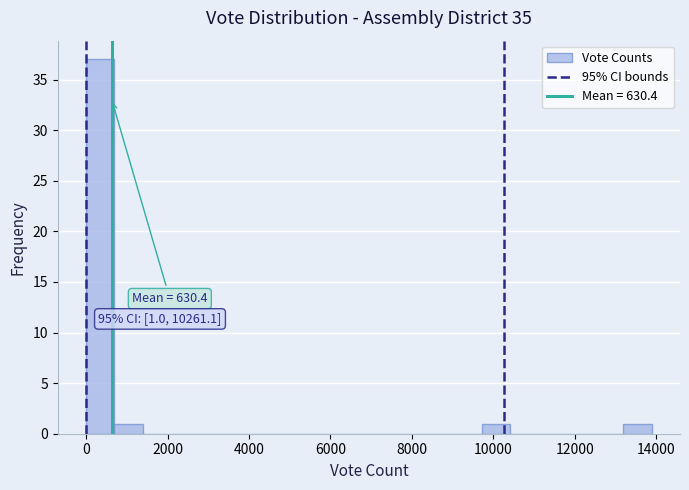

Around what value on the x-axis is the tallest bar? Give the approximate position of its centre, as read against the axis.

400